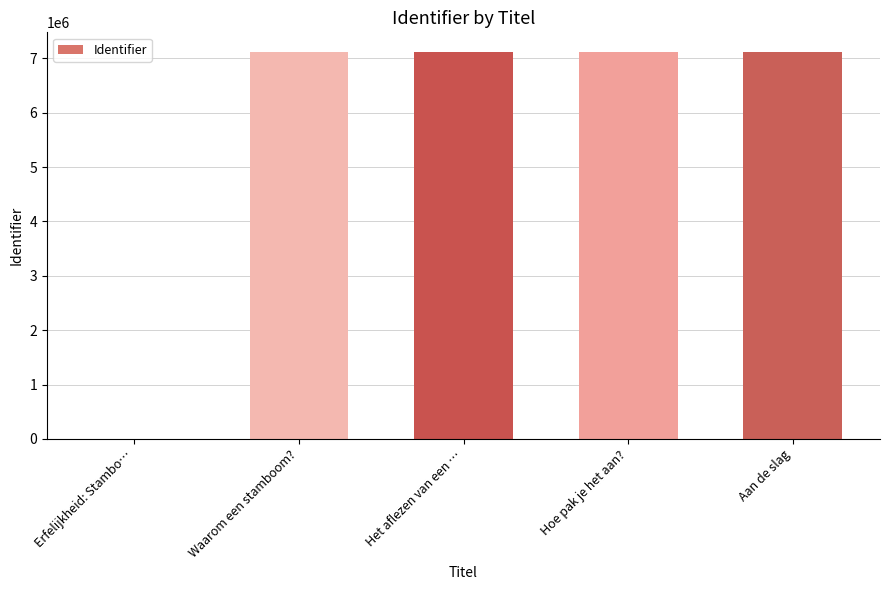

What is the change in value from Erfelijkheid: Stambo… to Het aflezen van een …?

+7121724